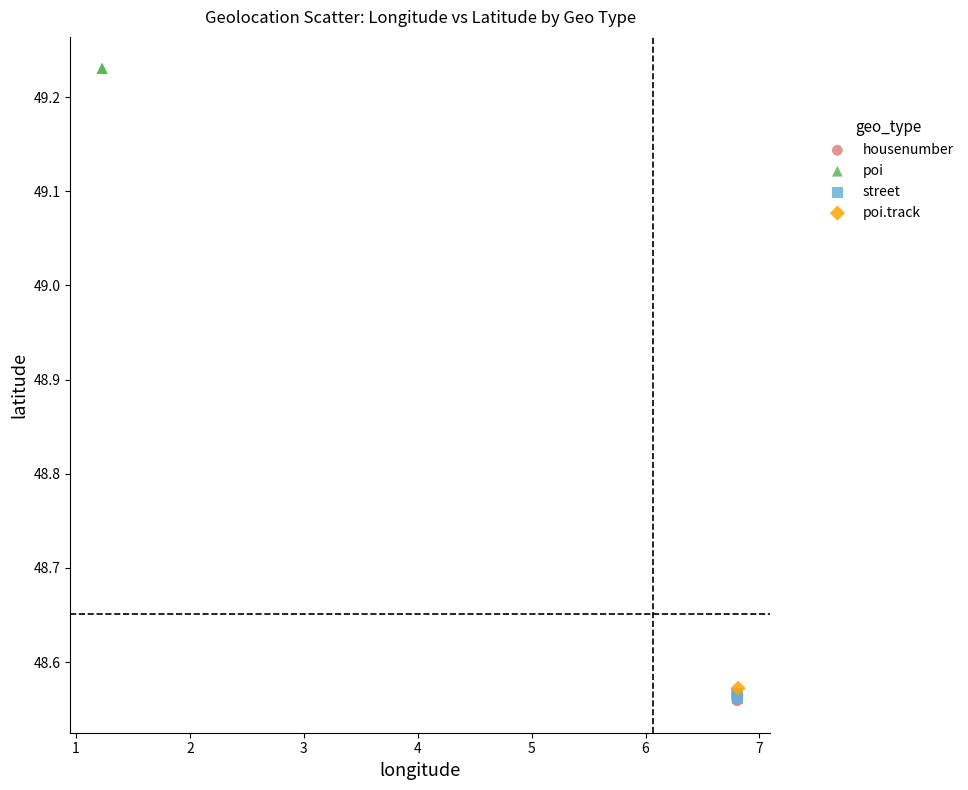

Which series contains the highest Y value?

poi